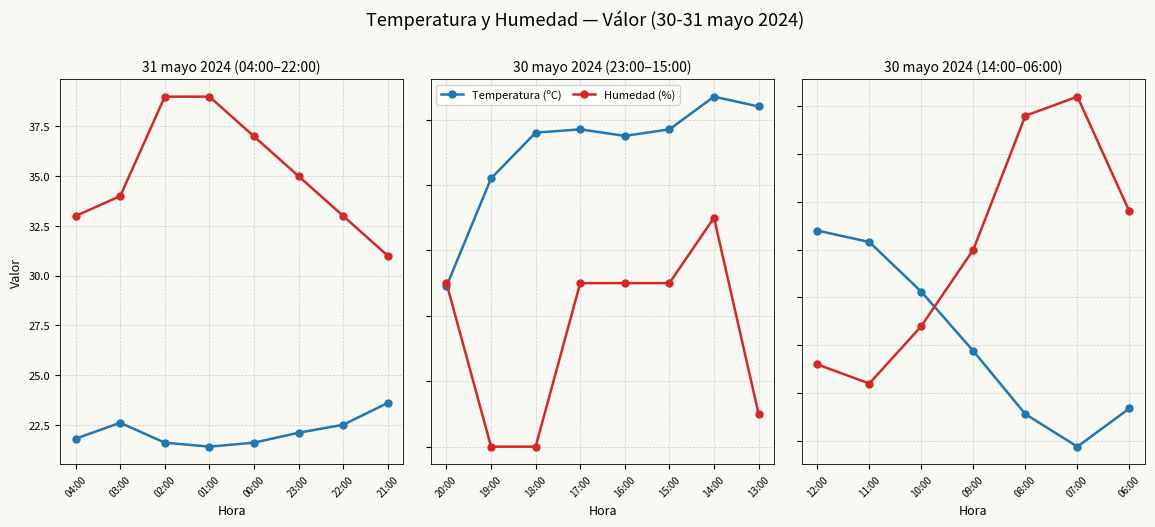

True or false: Humedad (%) and Temperatura (ºC) cross at least once.

True